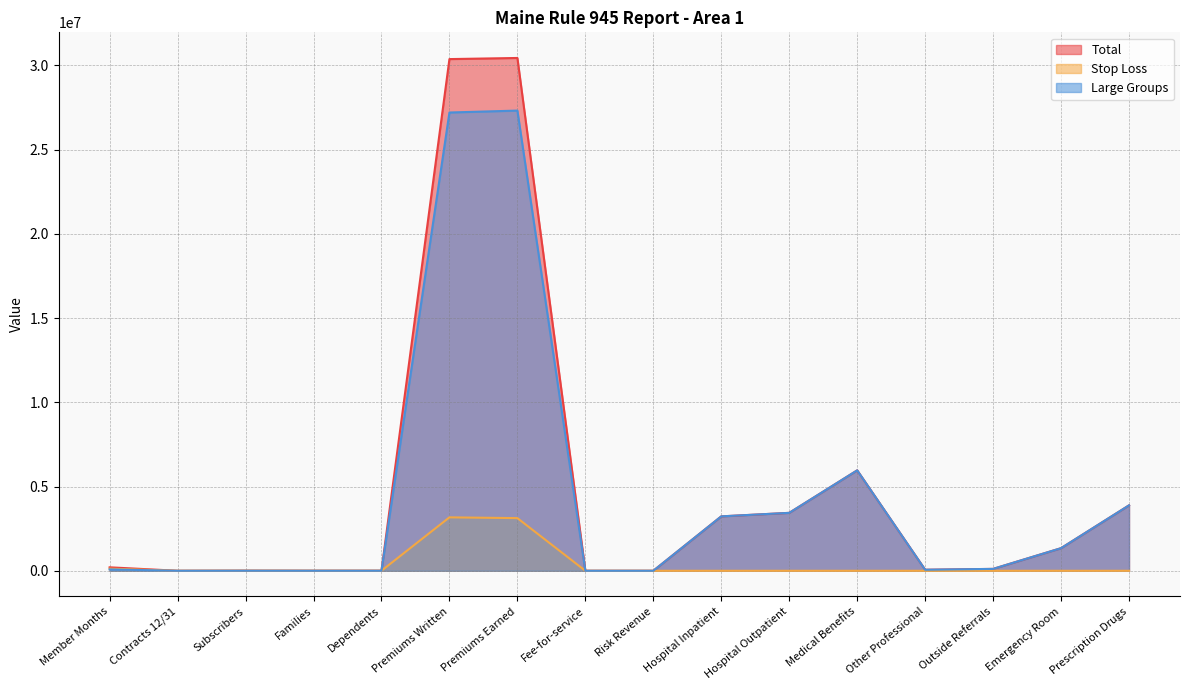

Which label corresponds to the smallest value in the chart?

Fee-for-service